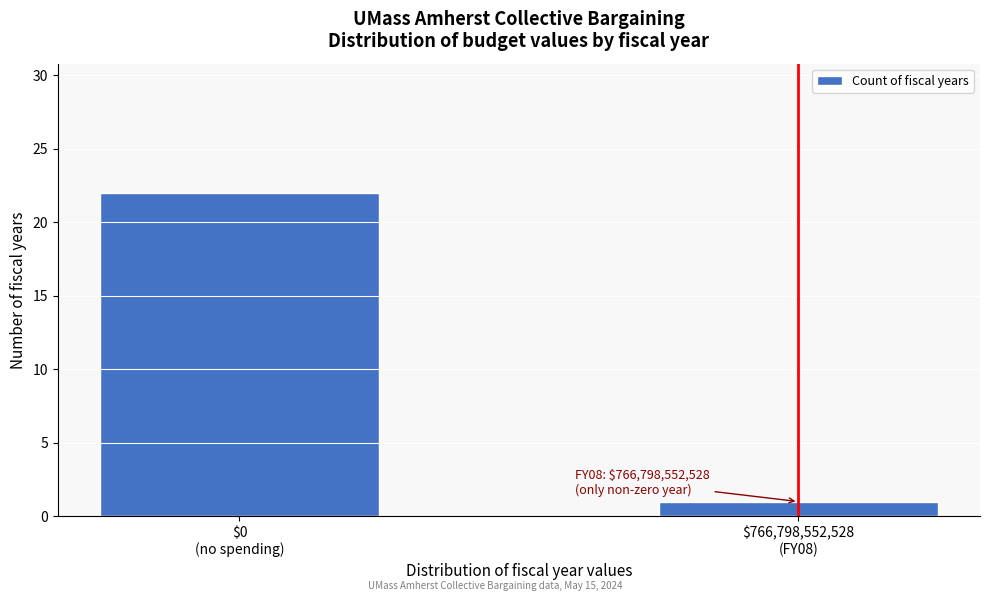

Reading right to left, extract all data points from this chart.

1	22